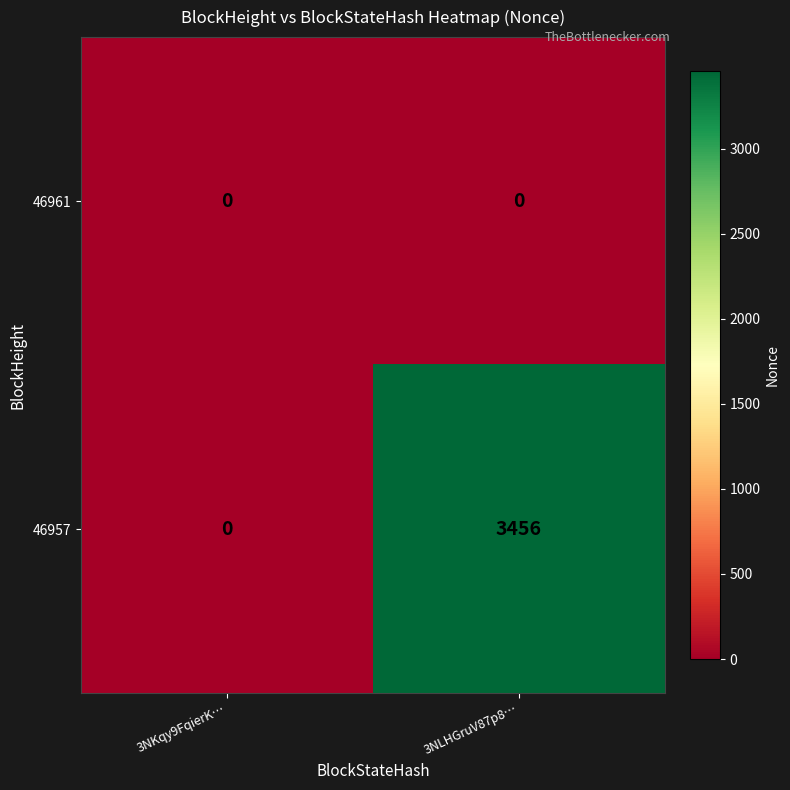

What is the average value of the 46957 series?

1728